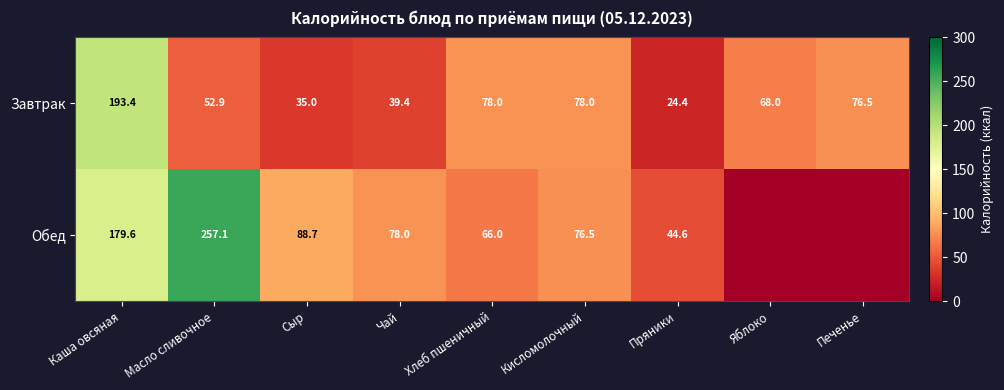

At how many categories does at least one series exceed 24?

9